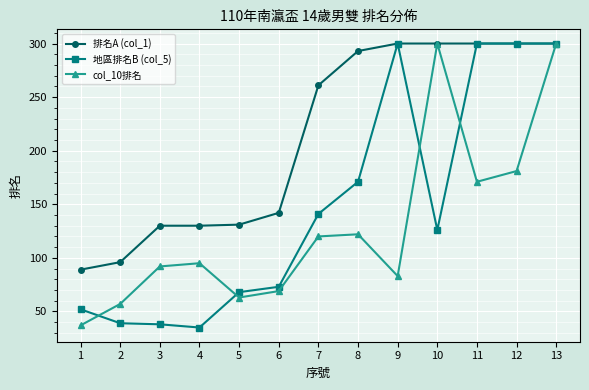

At how many categories does at least one series exceed 227?

7